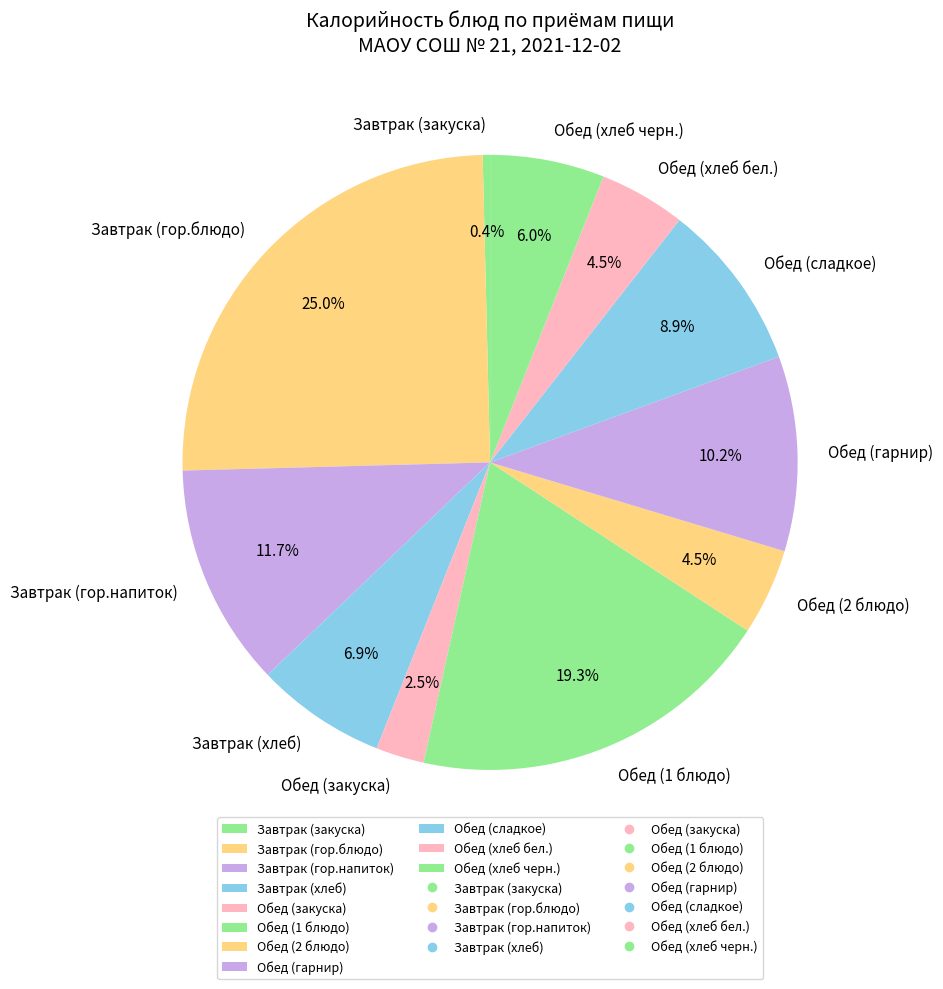

What percentage is NOT represented by Завтрак (закуска)?

99.6%